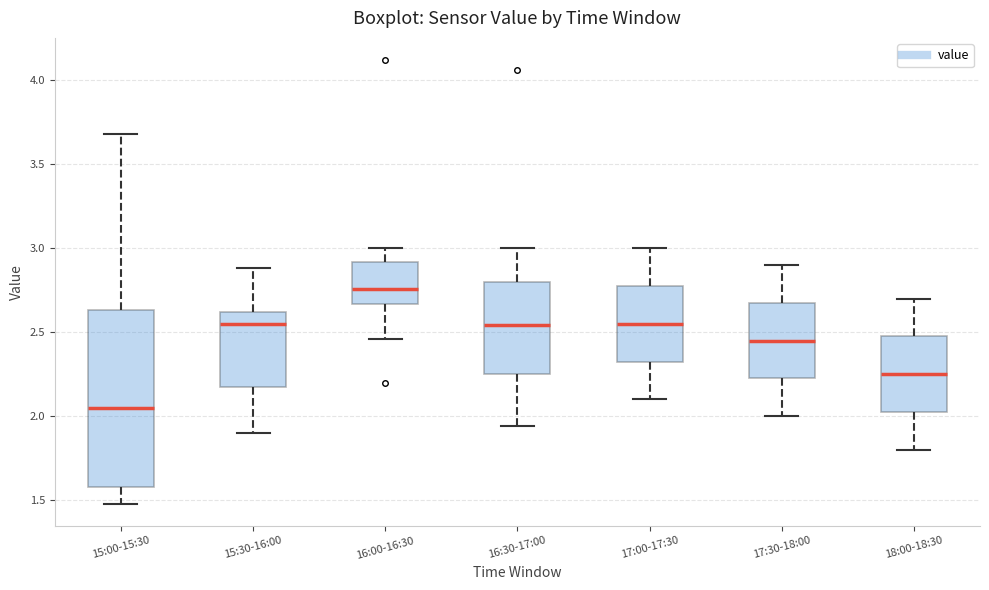

Which box has the lowest median line?

15:00-15:30